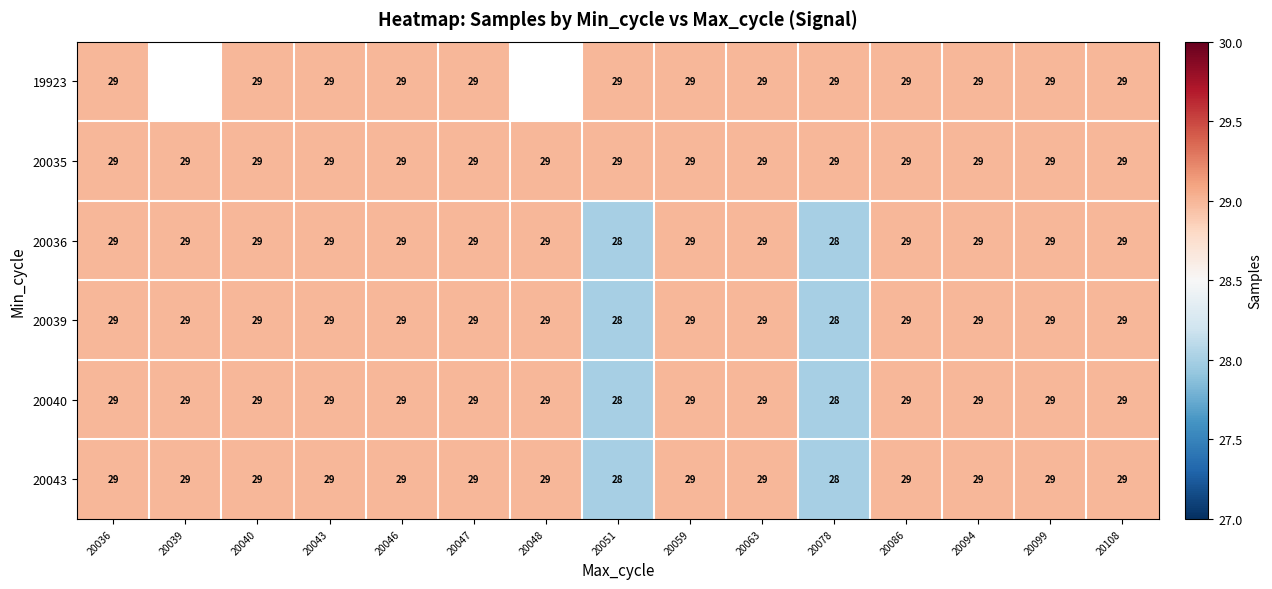

The 20036 series shows 36 at 20078. True or false?

False